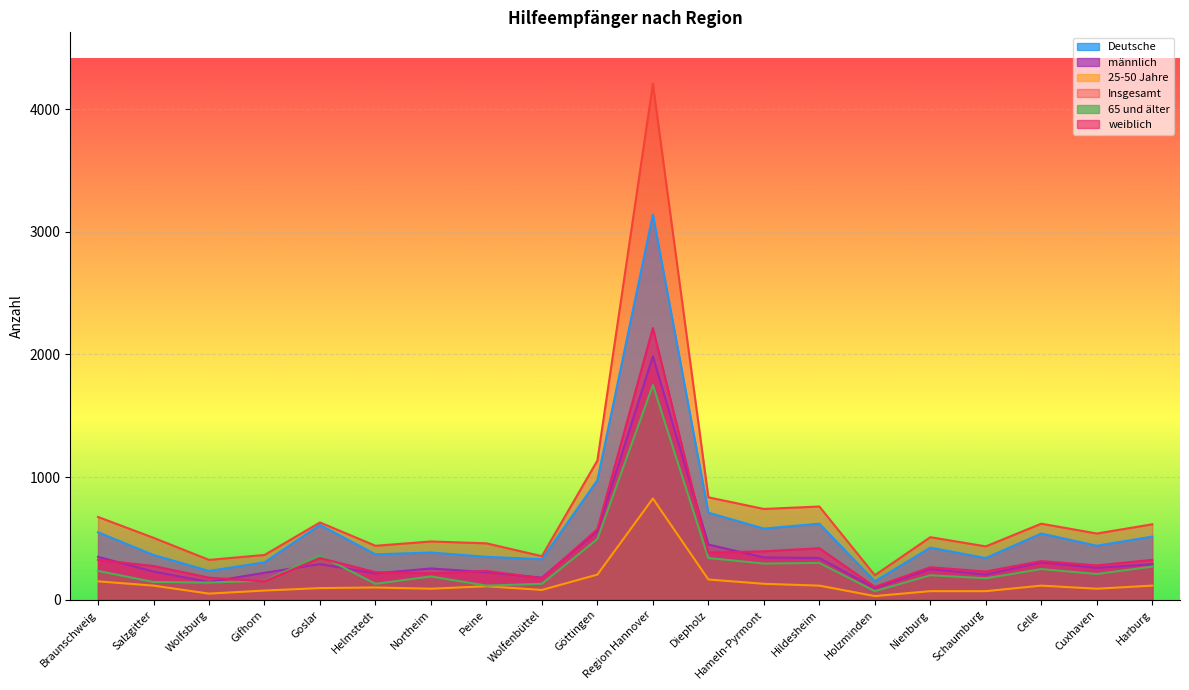

What value does the 25-50 Jahre series have at Nienburg?

70